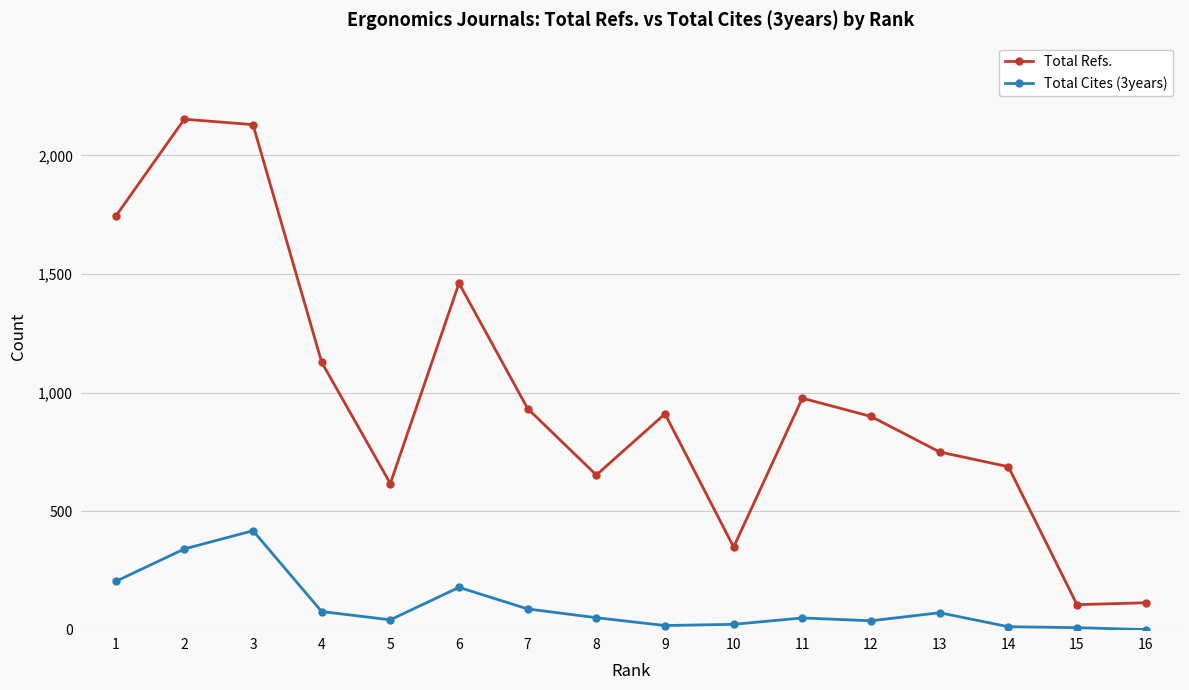

True or false: Total Cites (3years) has more than 2 points higher than both neighbors.

True